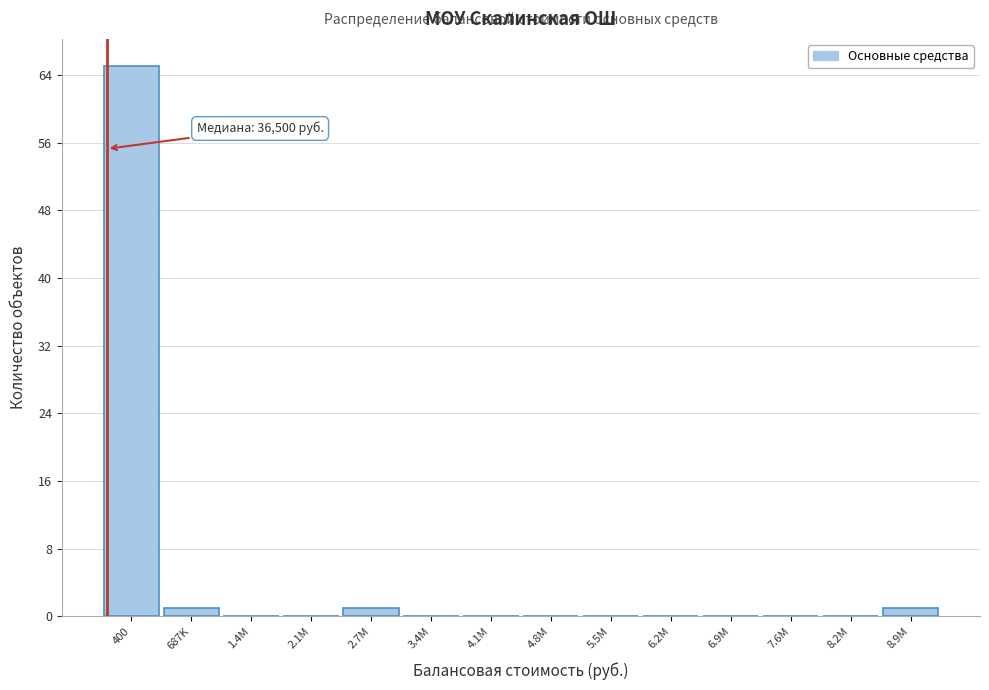

Reading left to right, extract all data points from this chart.

400=65	687K=1	1.4M=0	2.1M=0	2.7M=1	3.4M=0	4.1M=0	4.8M=0	5.5M=0	6.2M=0	6.9M=0	7.6M=0	8.2M=0	8.9M=1